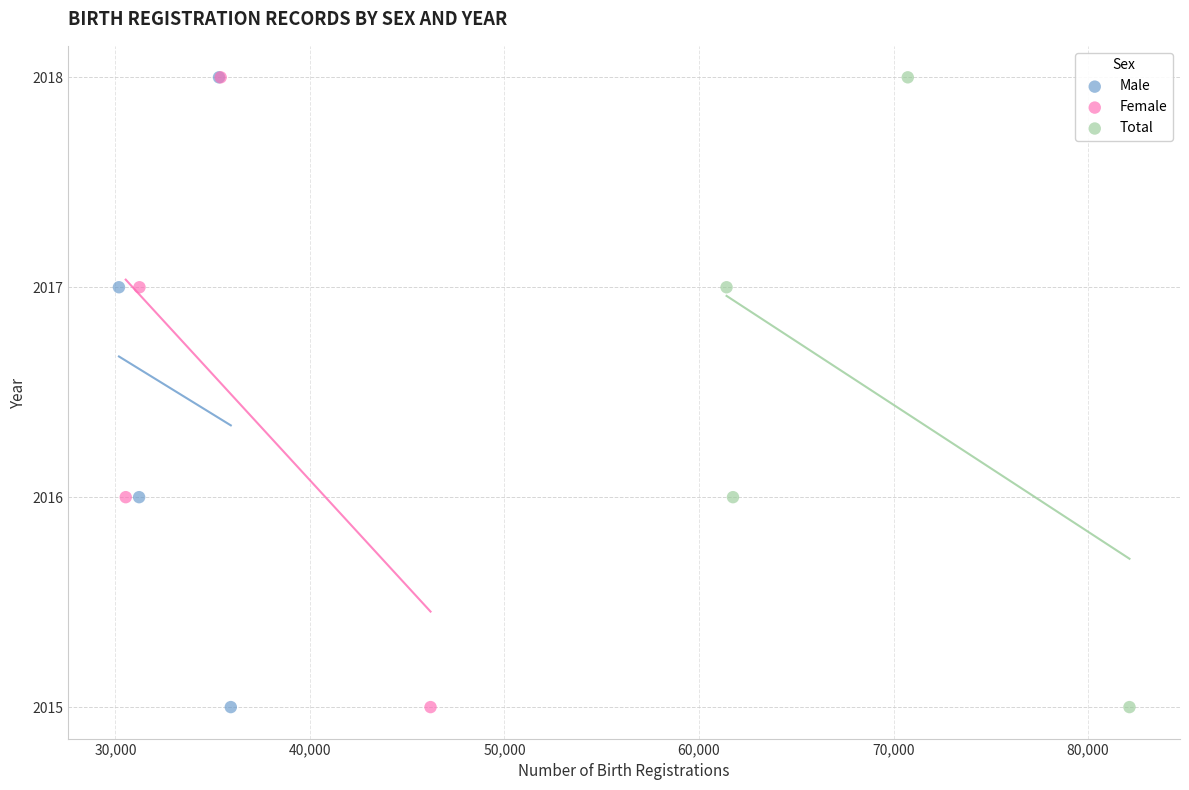

What are all the series names shown in the legend?

Male, Female, Total